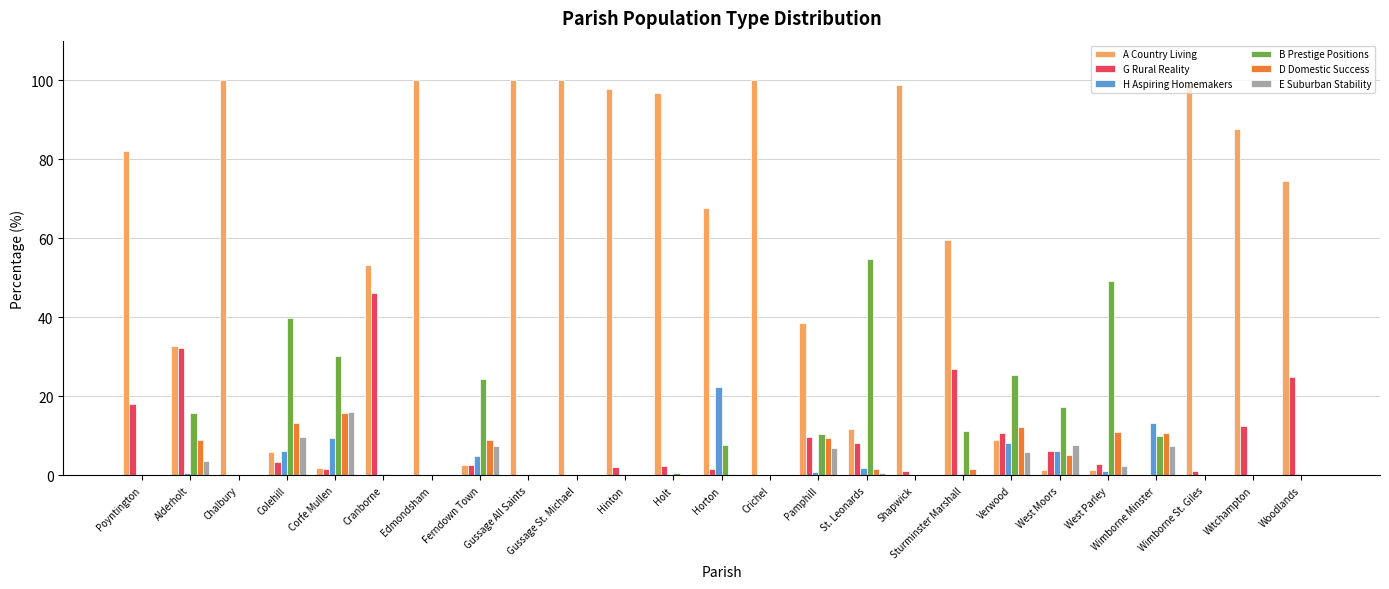

What is the approximate value of A Country Living at Gussage All Saints?

100.0